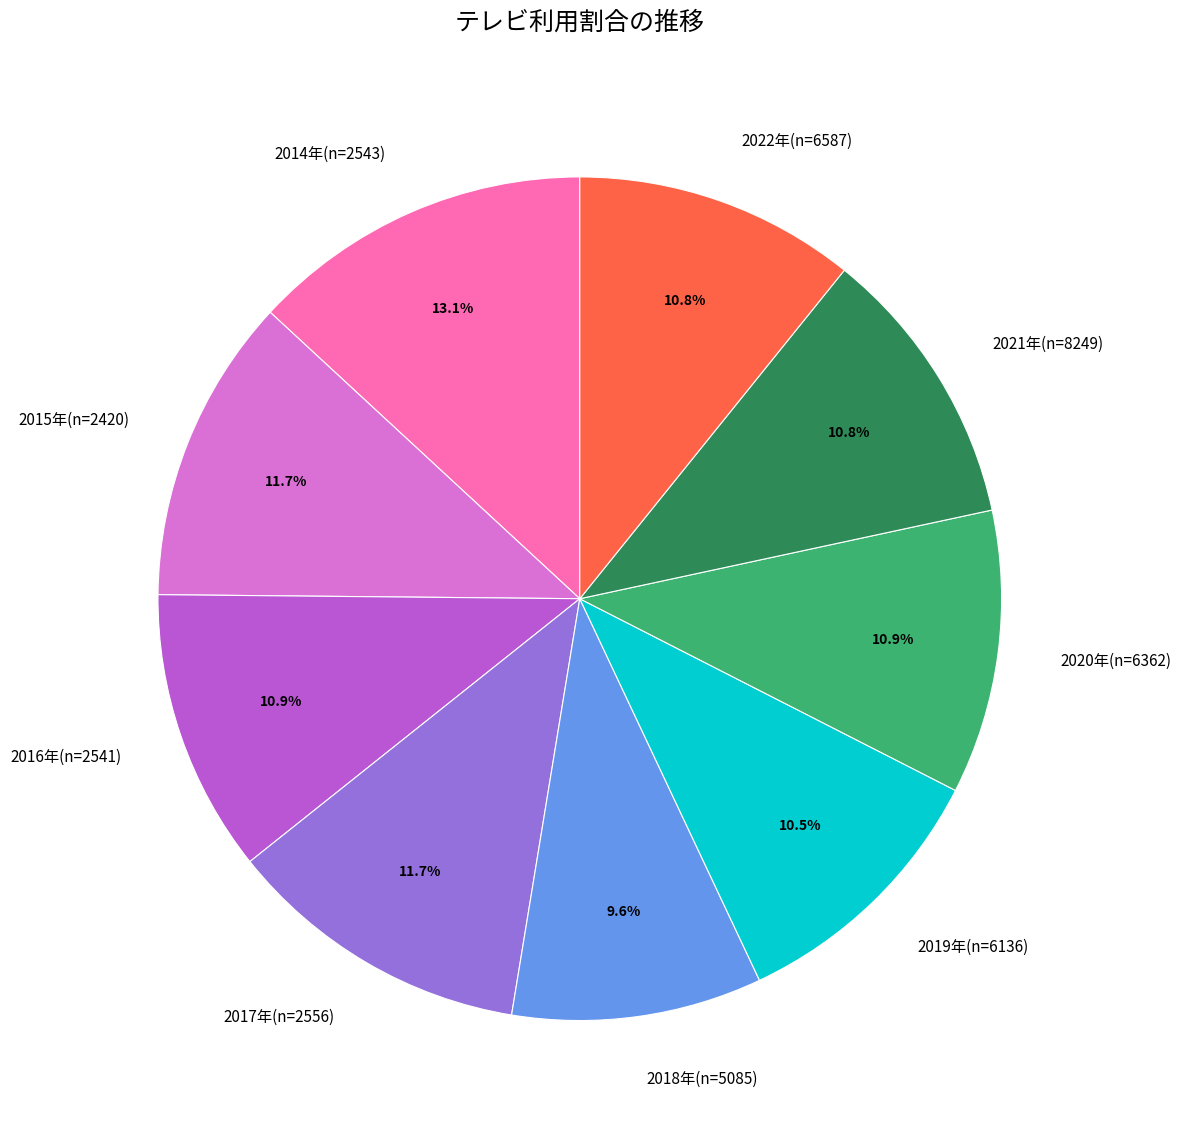

Count the number of slices in the pie.

9